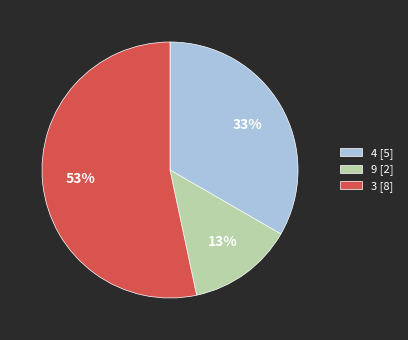

To the nearest percent, what is the average slice percentage?

33%